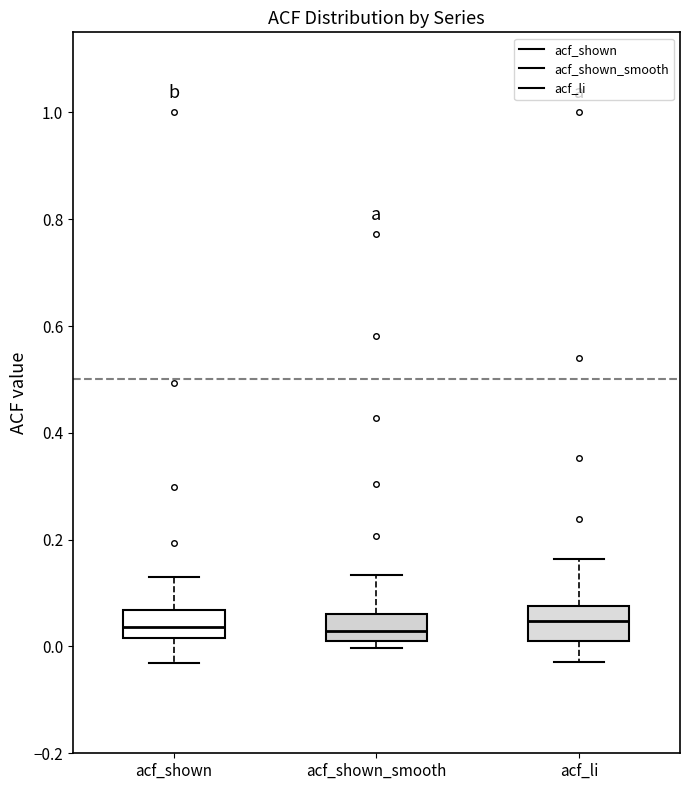

Reading left to right, read every box against the y-axis: the position of its median line, the range the box covers, and the ends of its whiskers. The values are not printed on the chart, so give them approximately, as read against the axis.

acf_shown: median 0.04, box 0.02 to 0.06, whiskers -0.04 to 0.14
acf_shown_smooth: median 0.02 (inside the box), box 0.02 to 0.06, whiskers 0.00 to 0.14
acf_li: median 0.04, box 0.02 to 0.08, whiskers -0.02 to 0.16